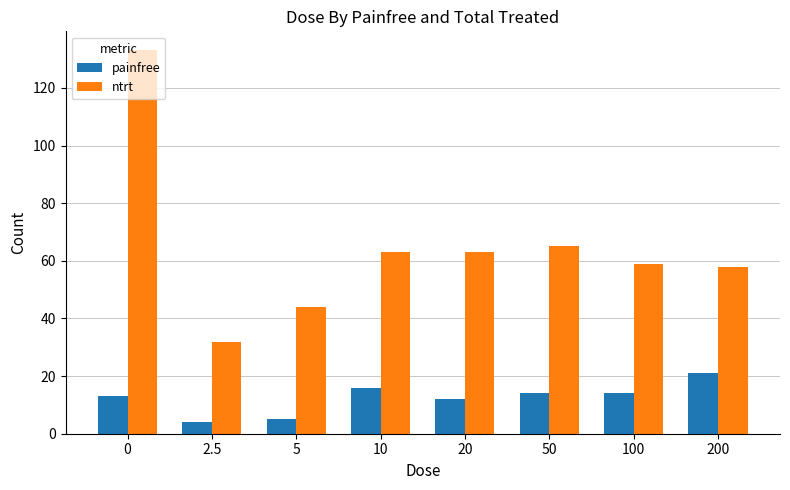

The painfree series shows 17 at 20. True or false?

False